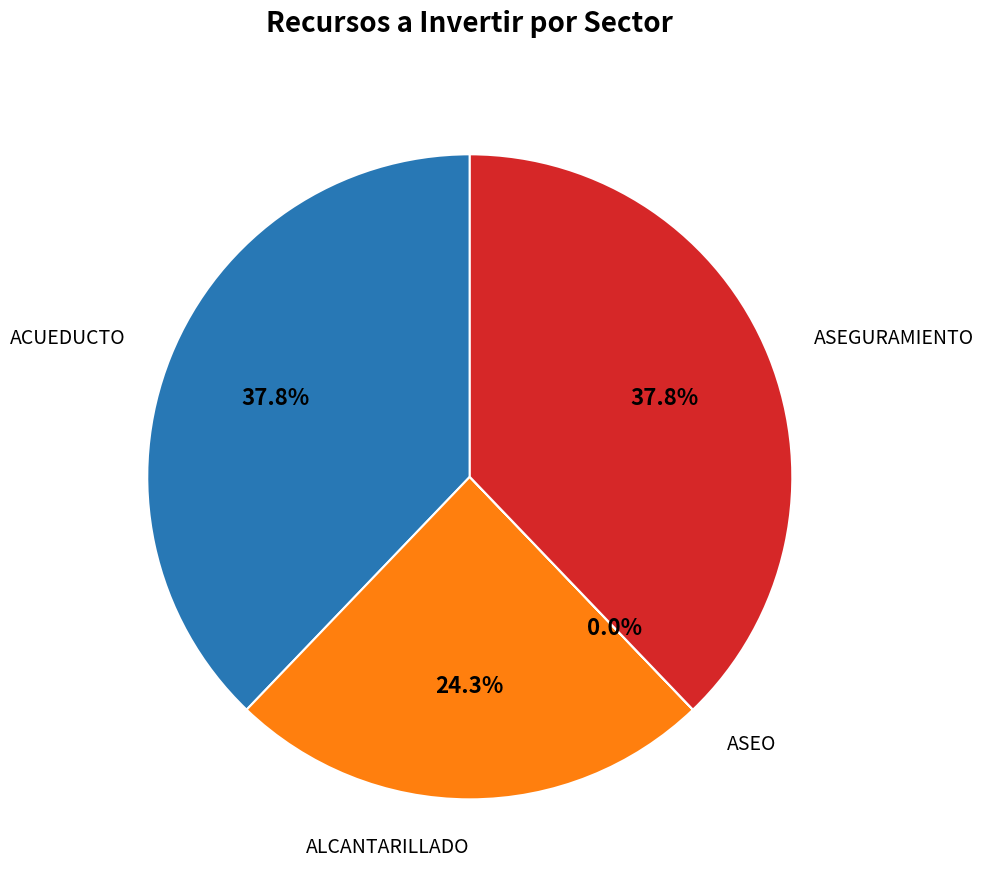

Does any single category account for the majority?

No